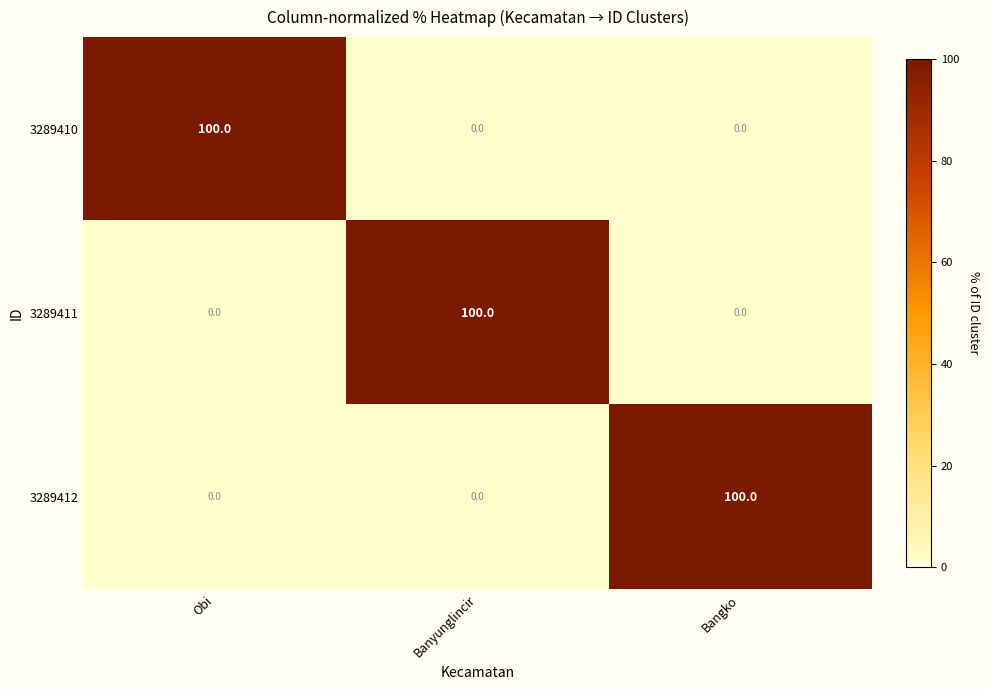

What is the difference between the 3289411 values at Obi and Banyunglincir?

100